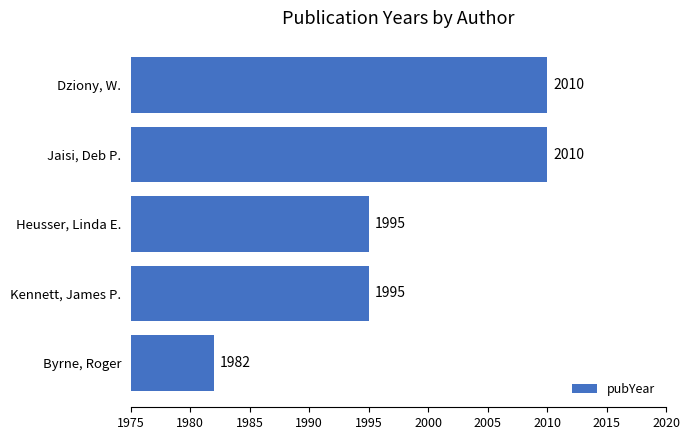

How many categories are shown in the chart?

5